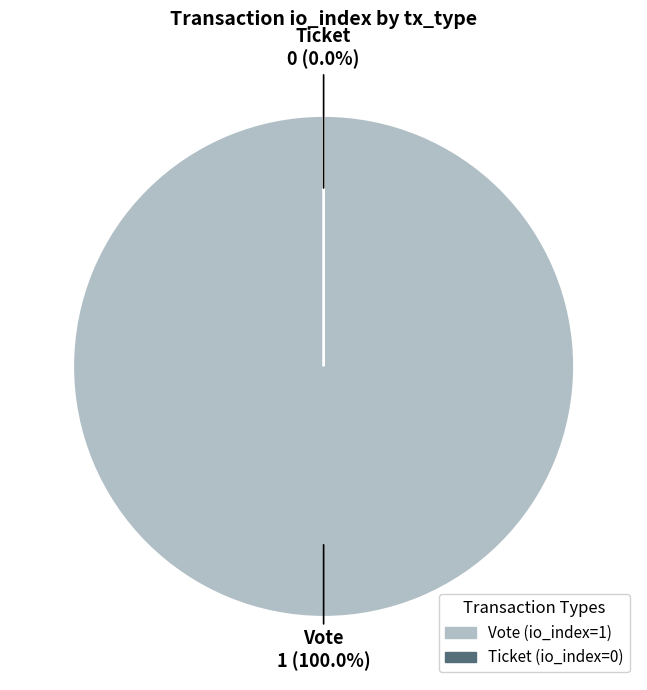

Which category has the smallest portion of the pie?

Ticket